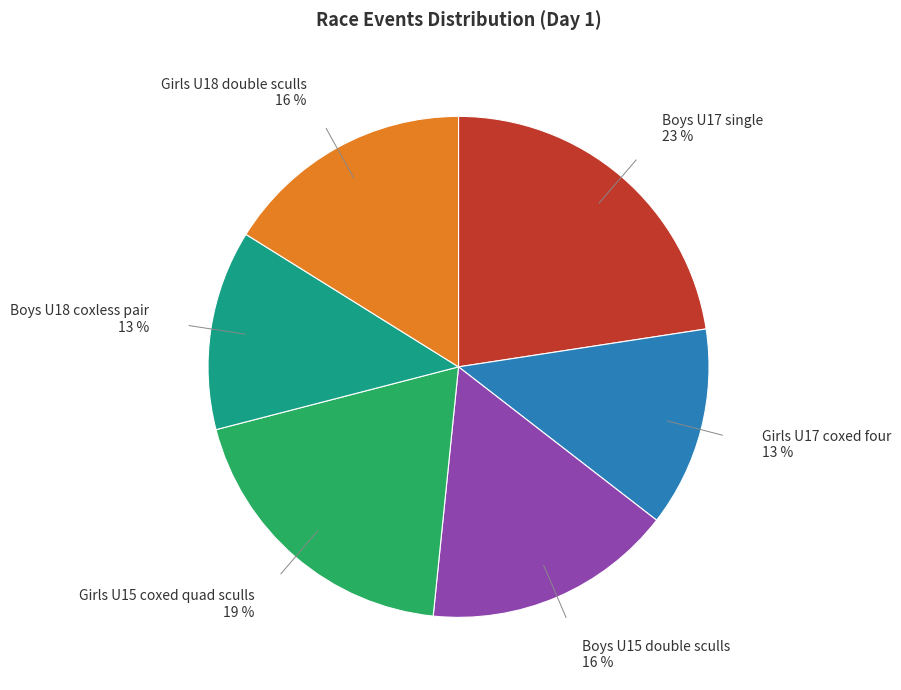

Does any single category account for the majority?

No